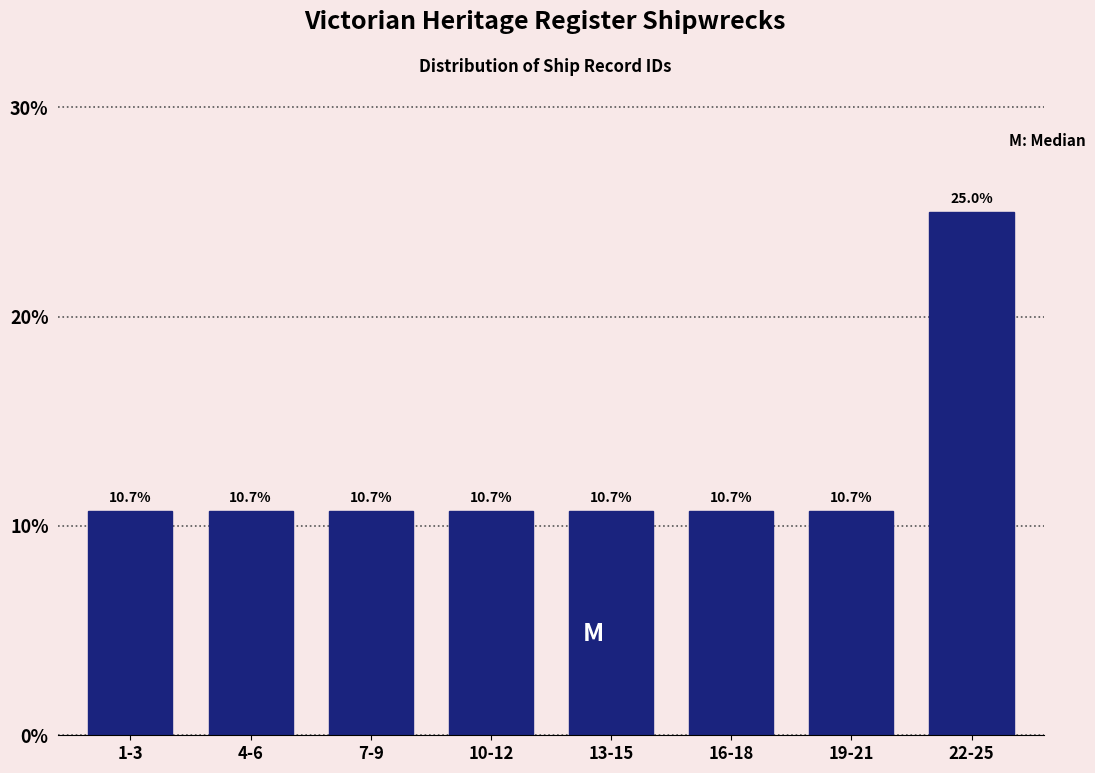

Reading left to right, list all the values displayed in this chart.

1-3=10.7	4-6=10.7	7-9=10.7	10-12=10.7	13-15=10.7	16-18=10.7	19-21=10.7	22-25=25.0